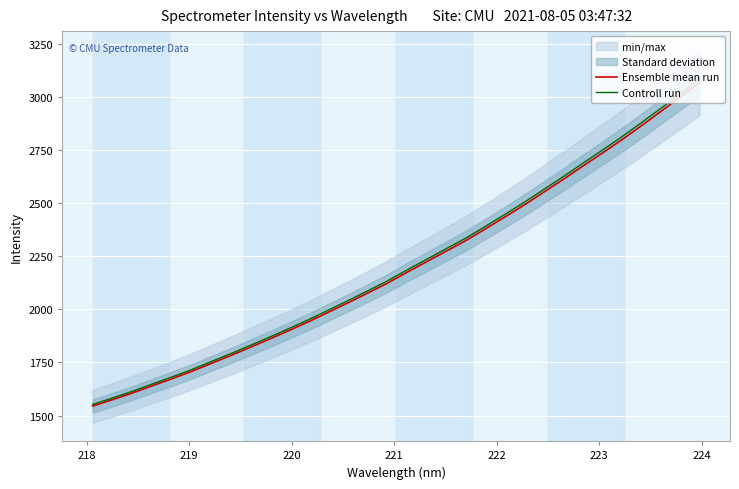

What is the minimum value for Ensemble mean run?

1544.4